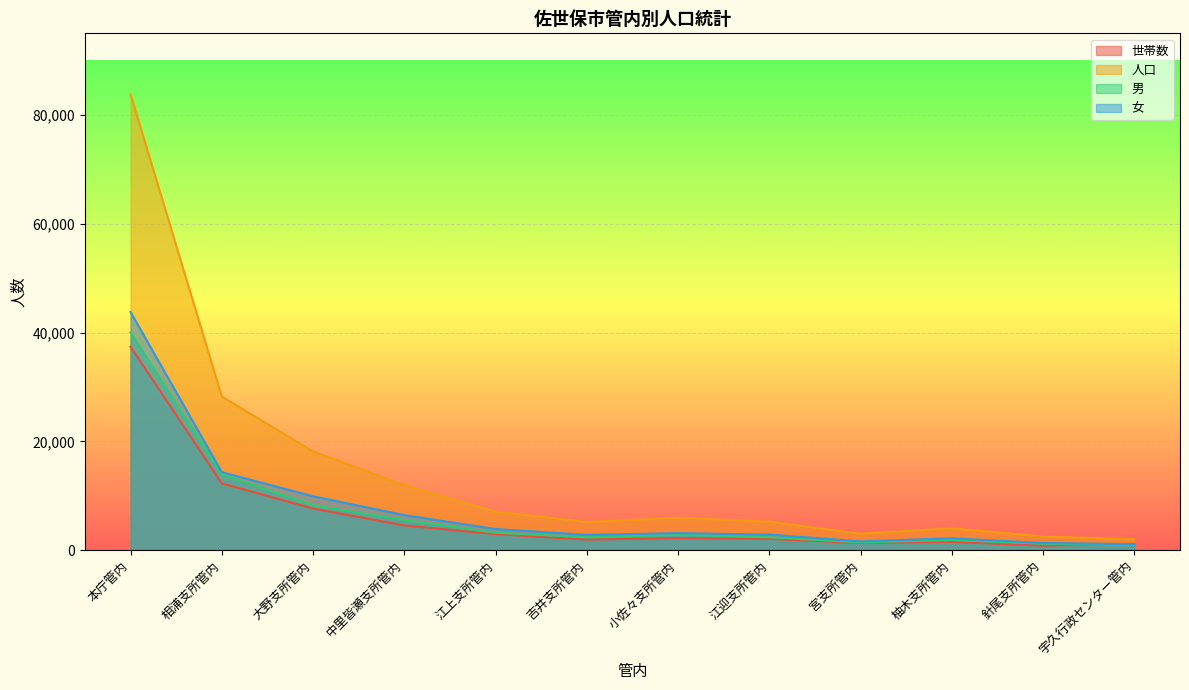

Reading right to left, extract all data points from this chart.

世帯数: 1153	819	1515	1300	2060	2227	1936	2932	4533	7644	12267	37397
人口: 2004	2501	4034	3031	5235	5937	5182	7083	11954	18139	28232	83796
男: 913	1184	1852	1420	2370	2815	2366	3204	5517	8241	13900	40025
女: 1091	1317	2182	1611	2865	3122	2816	3879	6437	9898	14332	43771